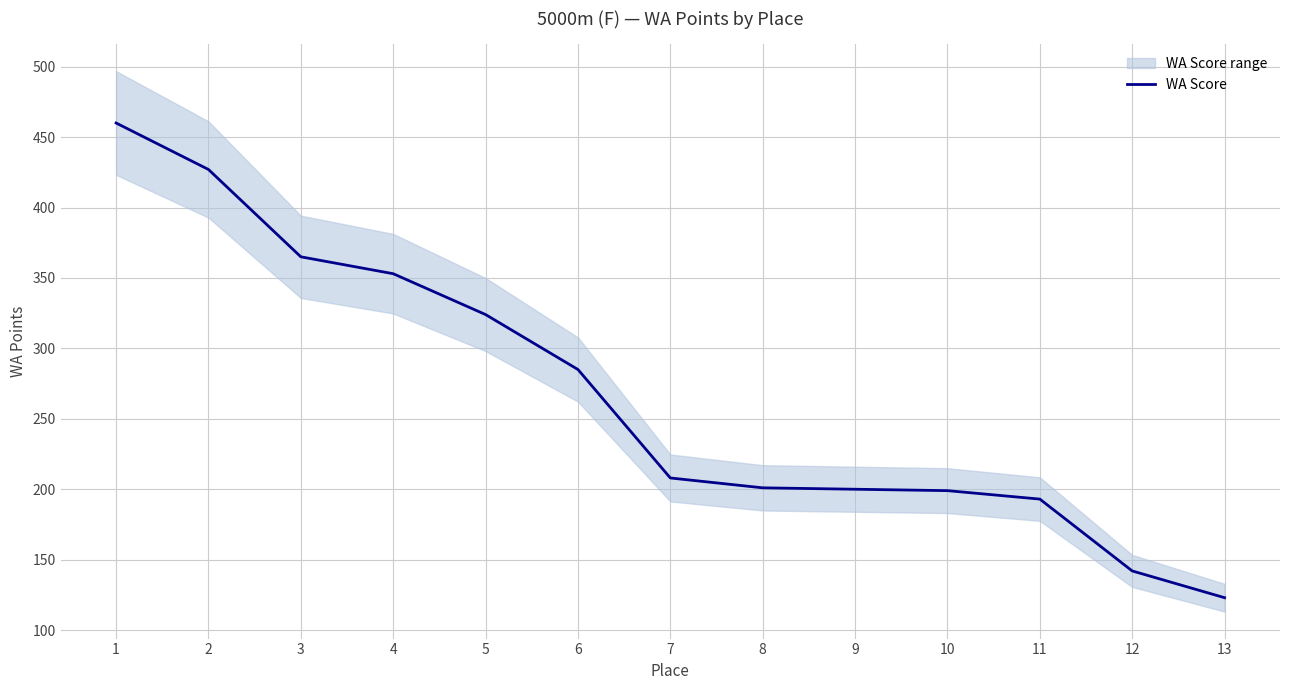

List the labels in order of value, largest first.

1, 2, 3, 4, 5, 6, 7, 8, 9, 10, 11, 12, 13